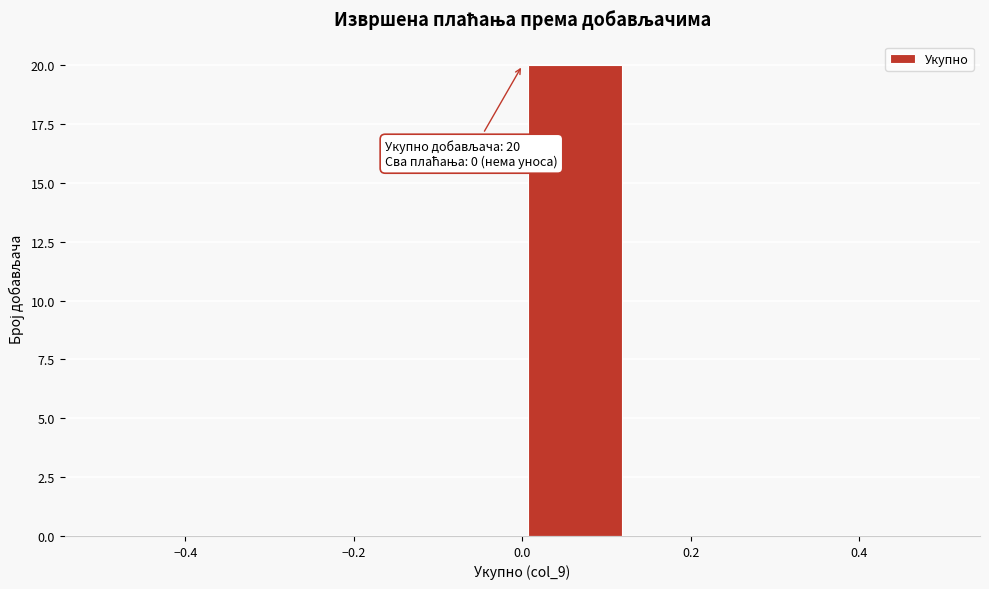

Which range on the x-axis has the tallest bar?

0.000 to 0.125